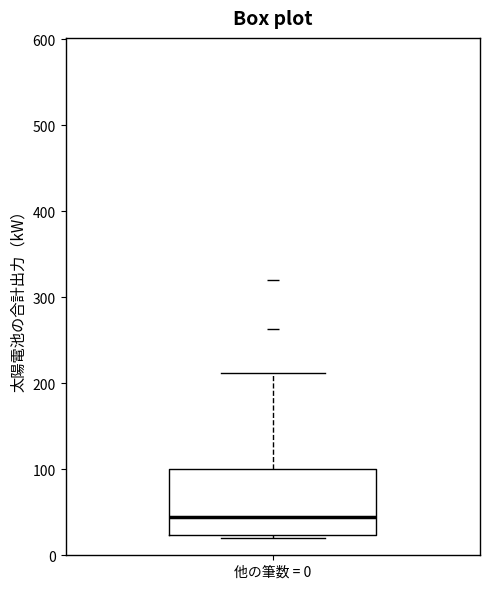

Where is the lower edge of the box for 他の筆数 = 0 on the y-axis? The values are not printed on the chart, so give them approximately, as read against the axis.

20